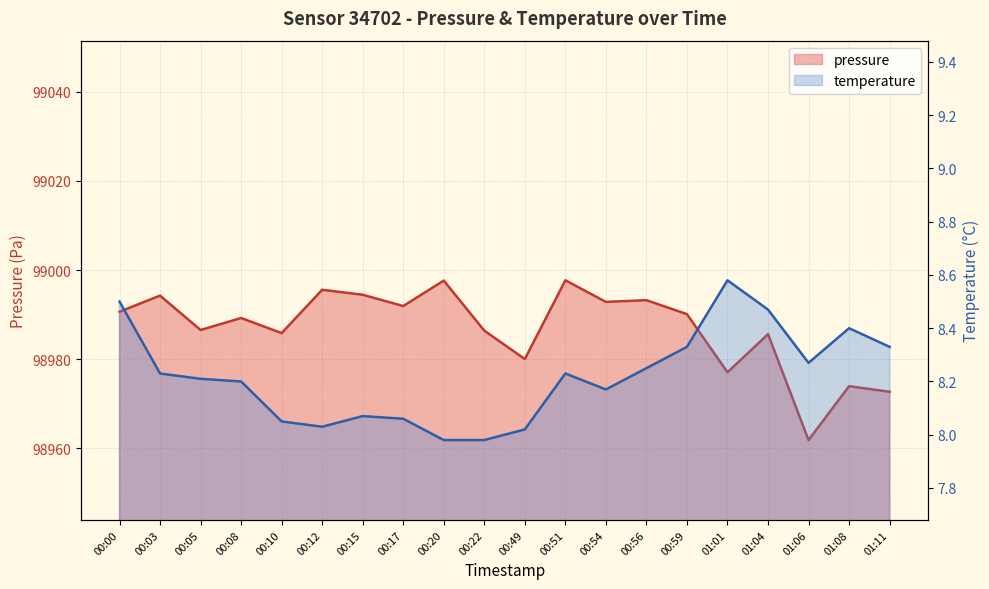

What is the label of the 7th point from the right?

00:56